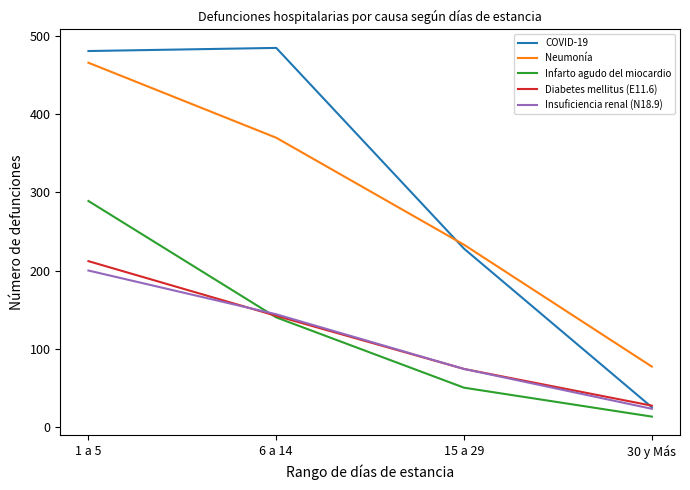

What is the difference between the second highest and minimum values in the Diabetes mellitus (E11.6) series?

115